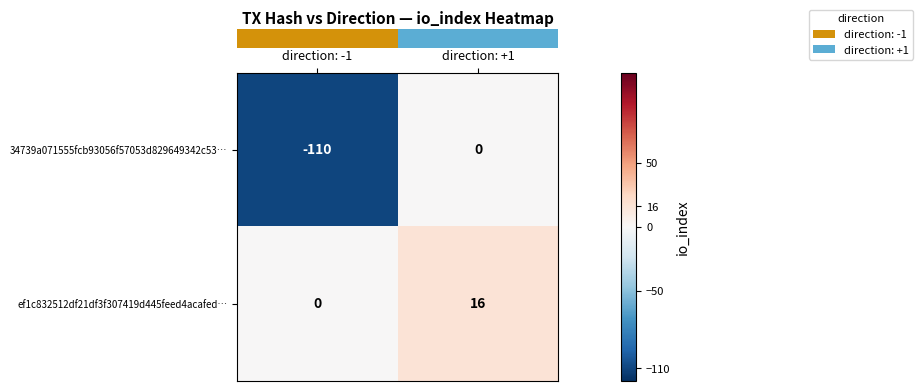

Reading left to right, what are all the values shown in this chart?

34739a071555fcb93056f57053d829649342c53…: -110	0
ef1c832512df21df3f307419d445feed4acafed…: 0	16